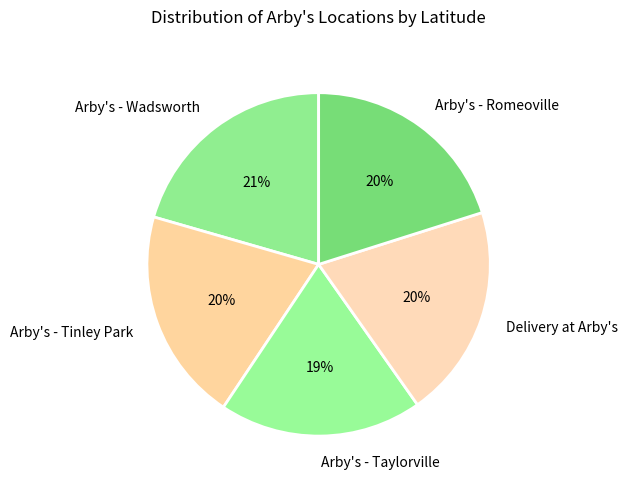

Do Arby's - Taylorville and Arby's - Wadsworth together represent more than half of the pie?

No